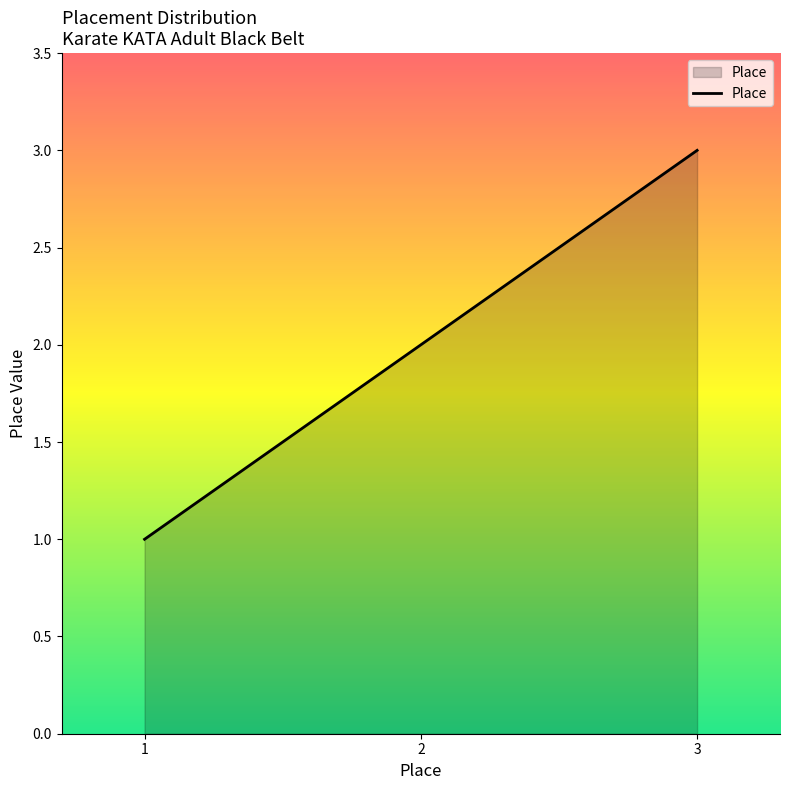

Rank the categories by value from lowest to highest.

1, 2, 3